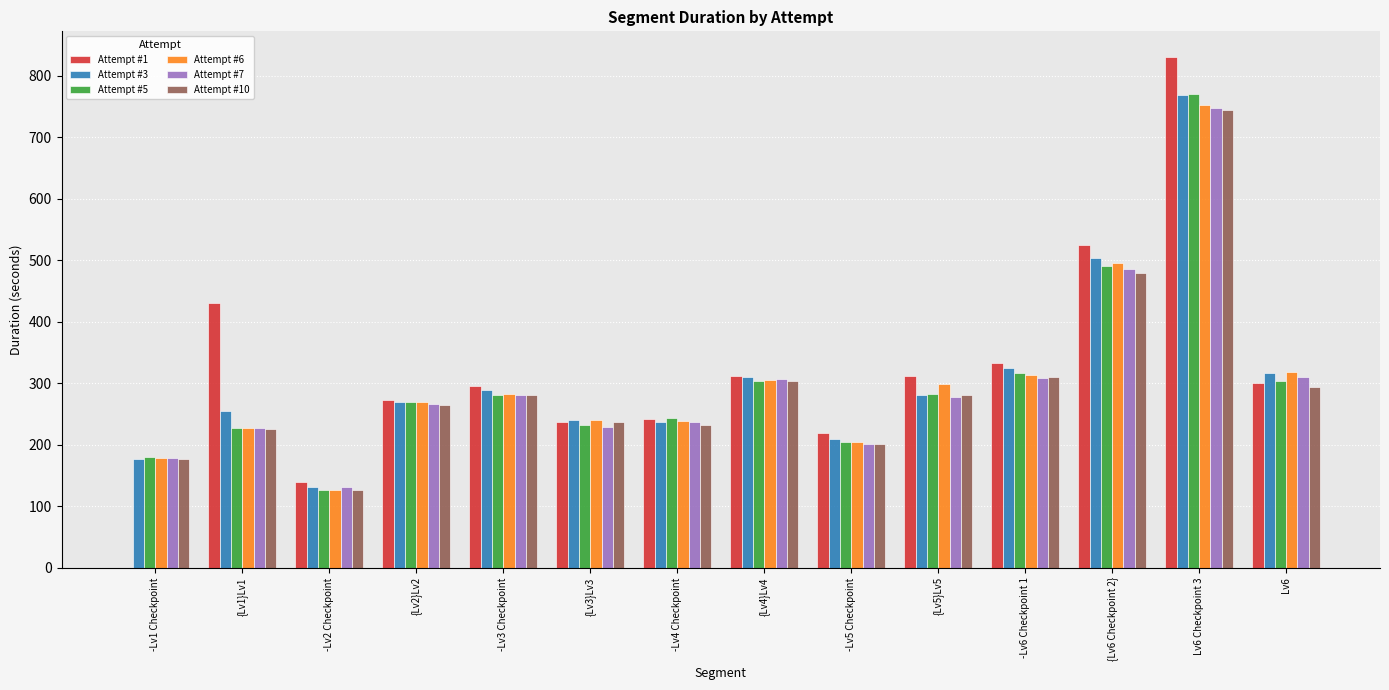

At which category is the sum across all series the highest?

Lv6 Checkpoint 3